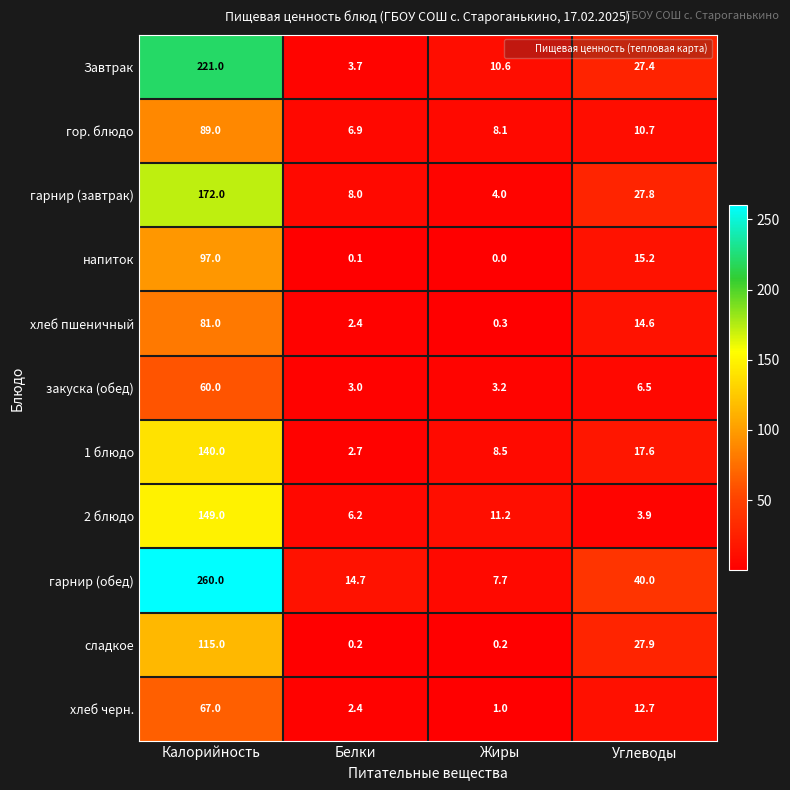

How many data points does each series have?

4